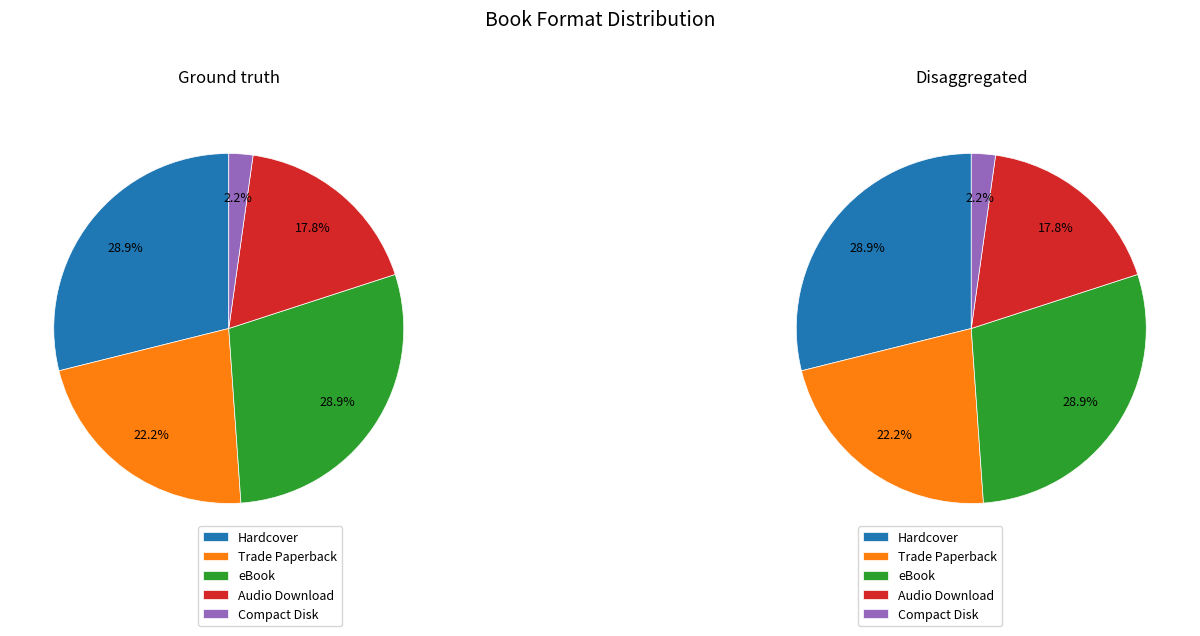

The Audio Download slice represents 18% of the pie. True or false?

True